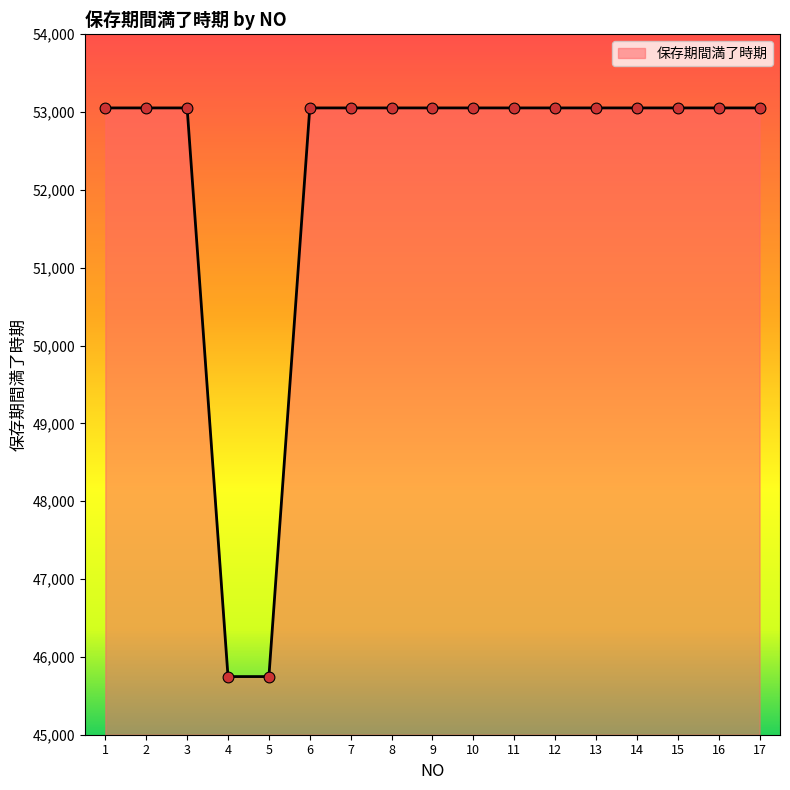

Approximately how many times larger is the value at 9 compared to 3?

1.0